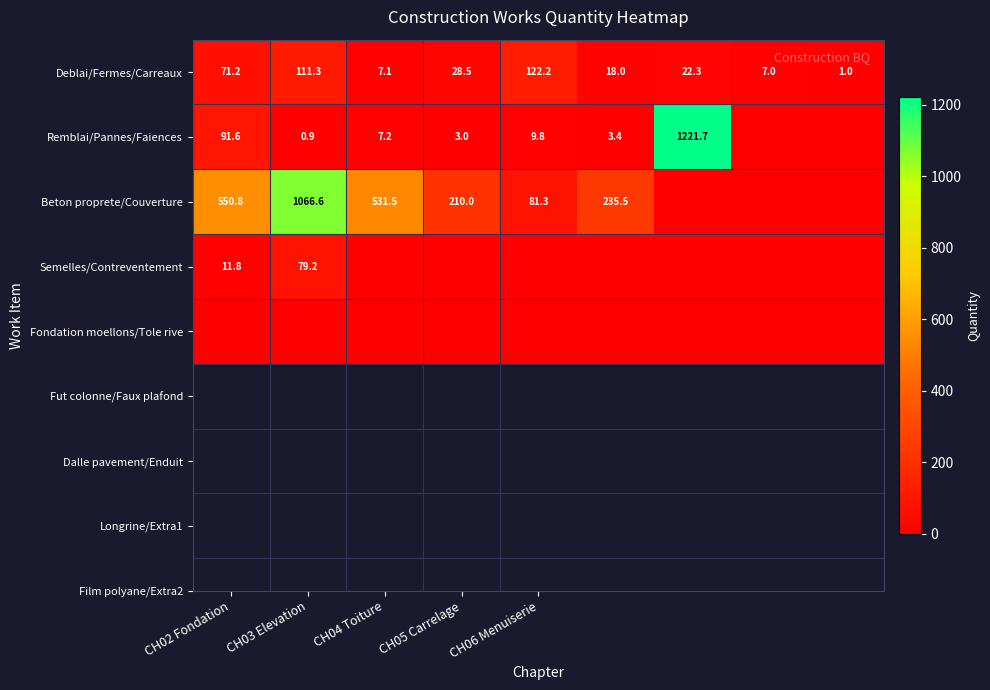

Which category has the highest value in the Deblai/Fermes/Carreaux series?

CH06 Menuiserie